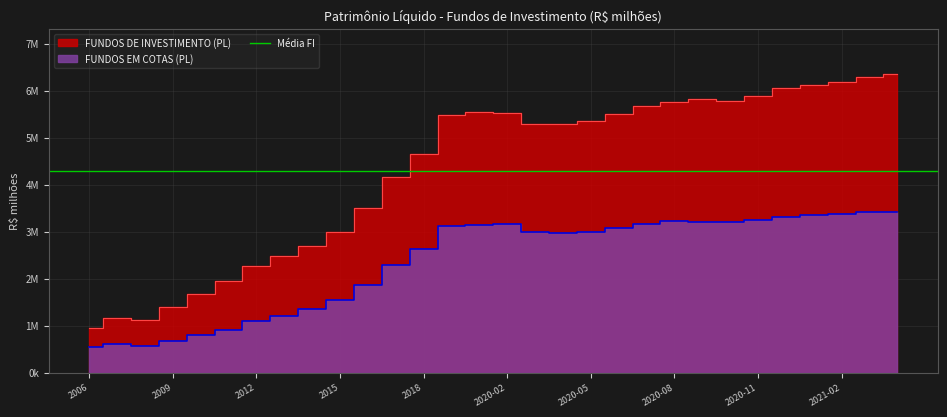

What is the smallest value displayed?

533123.6